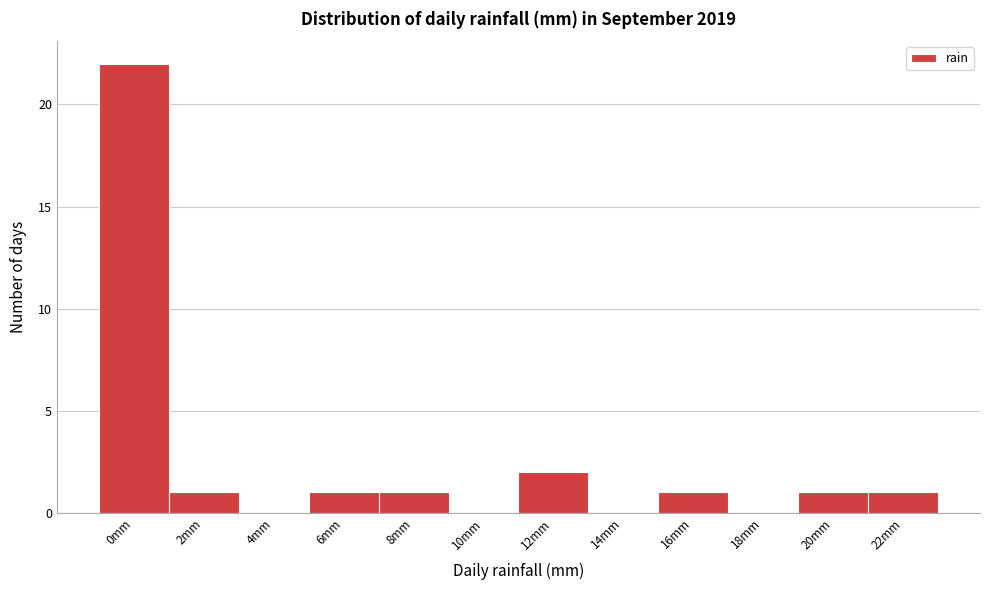

Reading left to right, what are all the values shown in this chart?

0mm=22	2mm=1	4mm=0	6mm=1	8mm=1	10mm=0	12mm=2	14mm=0	16mm=1	18mm=0	20mm=1	22mm=1